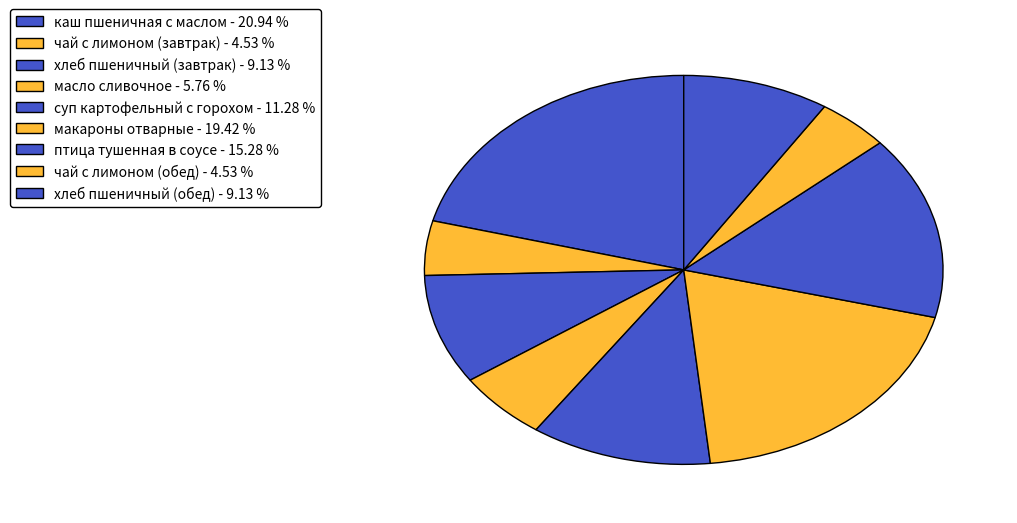

To the nearest percent, what portion does хлеб пшеничный (обед) represent?

9%